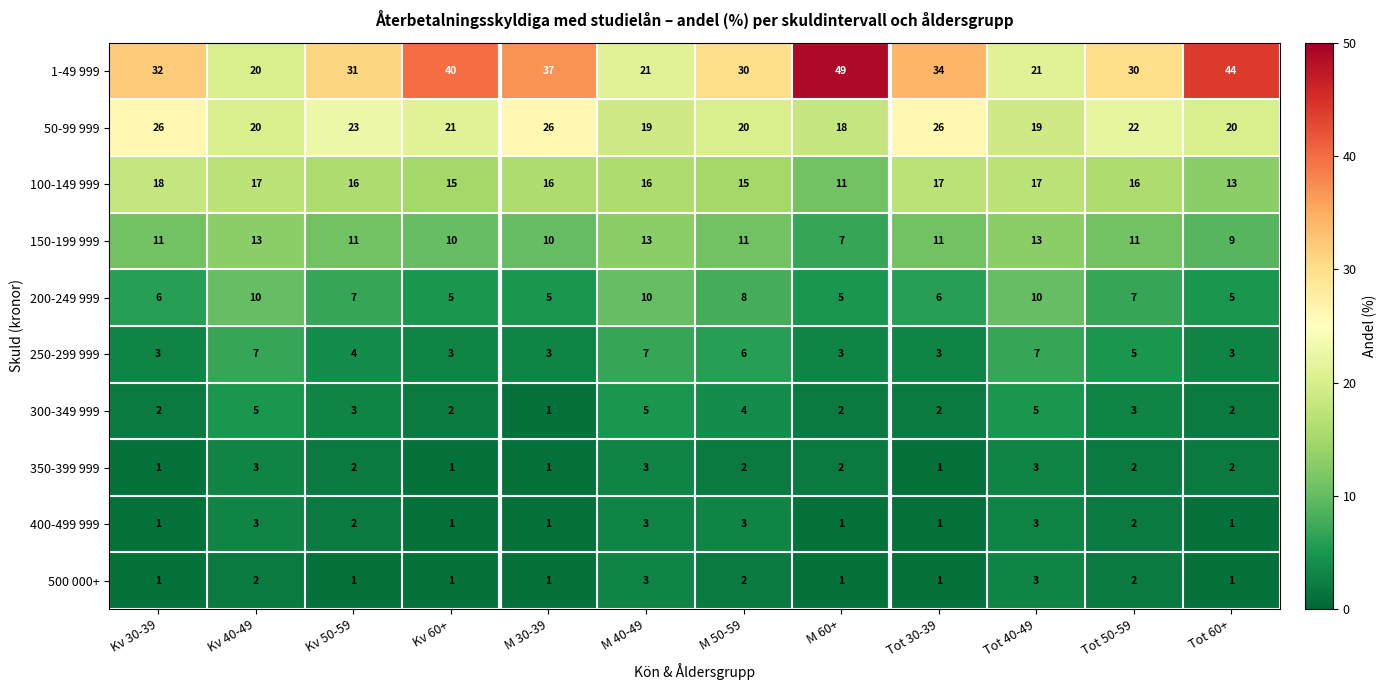

What is the difference between the highest and lowest values at M 30-39?

36